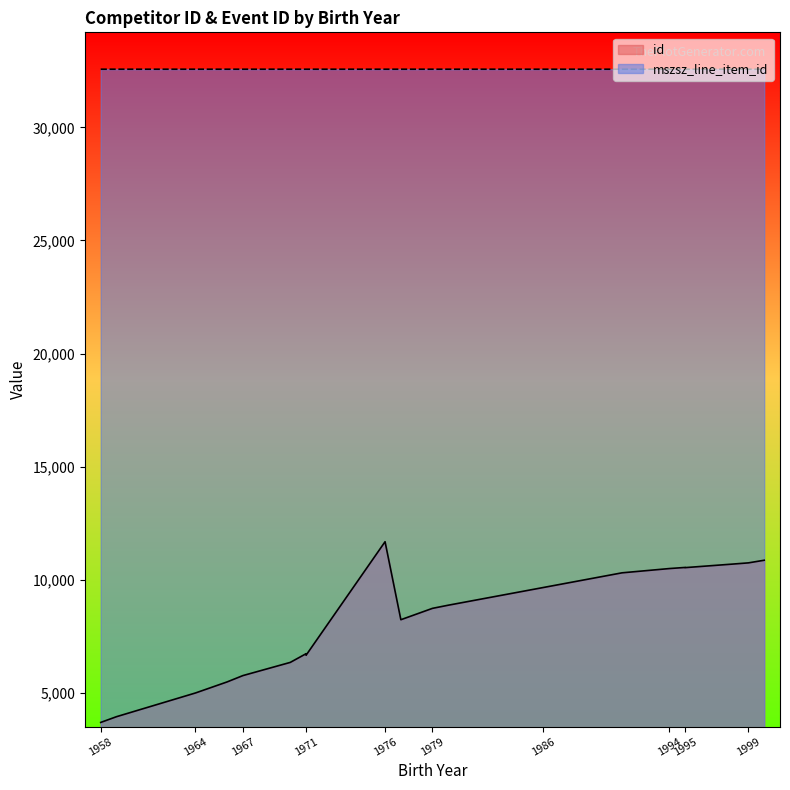

Which has a higher value, 1971 or 1958?

1971